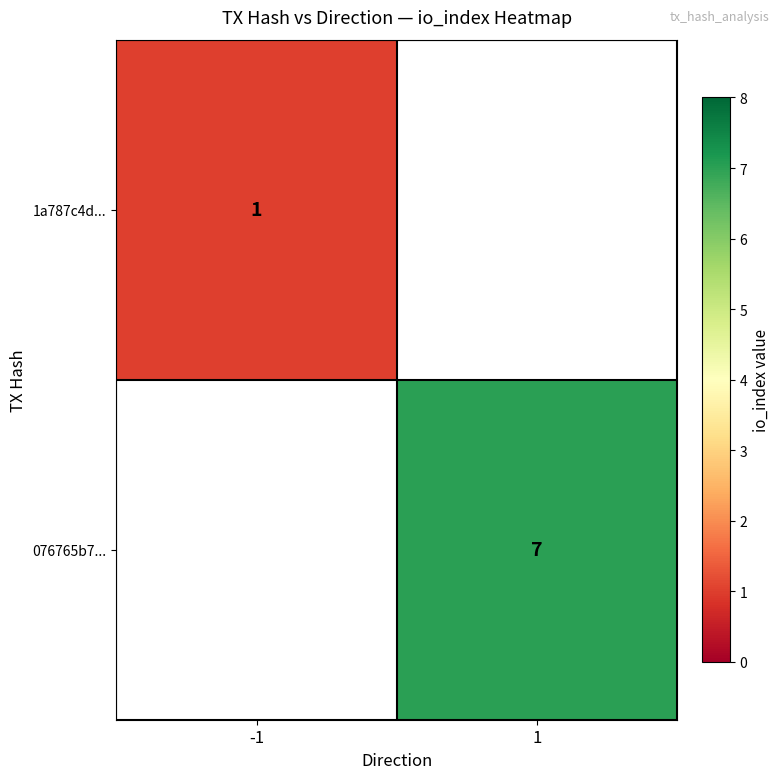

The 076765b7... series shows 7 at 1. True or false?

True